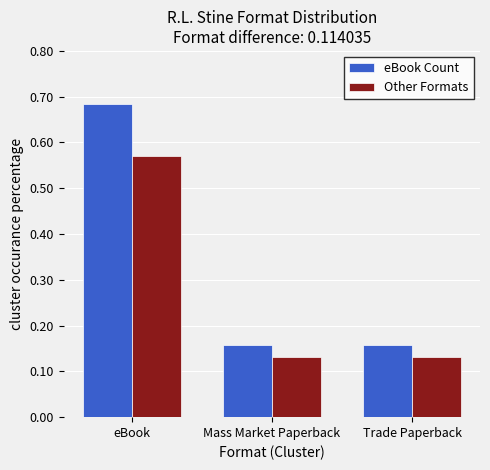

What is the difference between the Other Formats values at Trade Paperback and eBook?

0.4